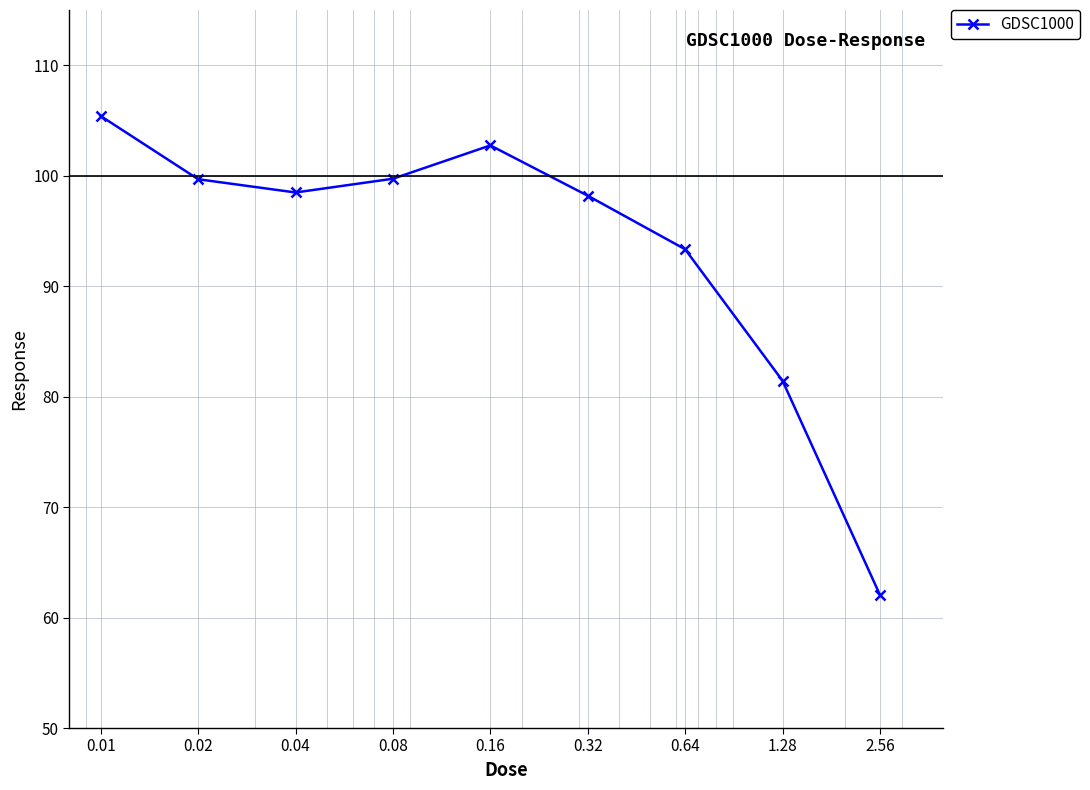

True or false: the data has more than 0 interior local peaks.

True